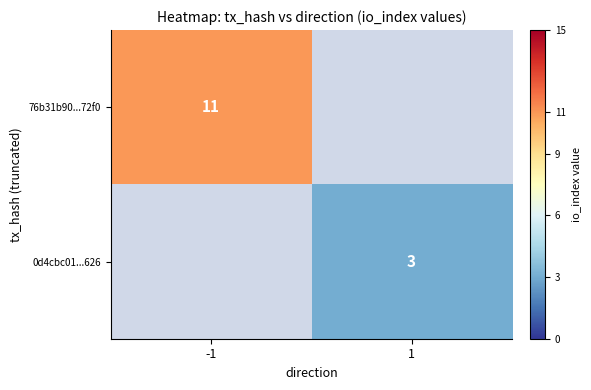

True or false: 76b31b90...72f0 has a value of 7 at -1.

False